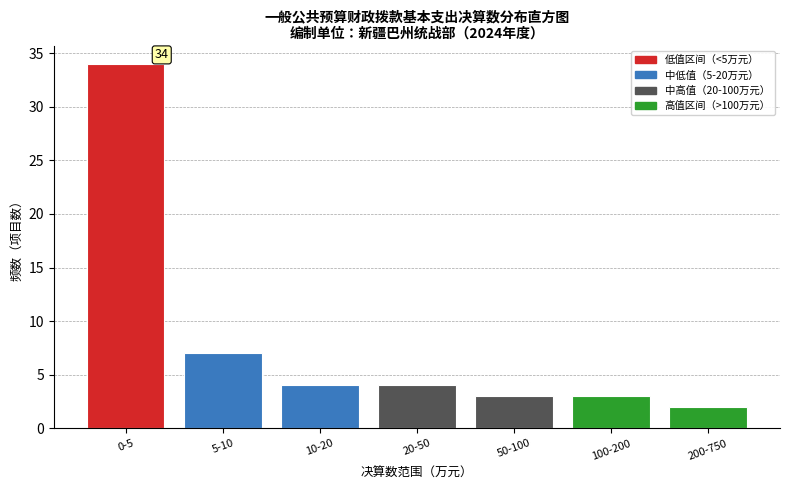

Reading left to right, extract all data points from this chart.

34	7	4	4	3	3	2